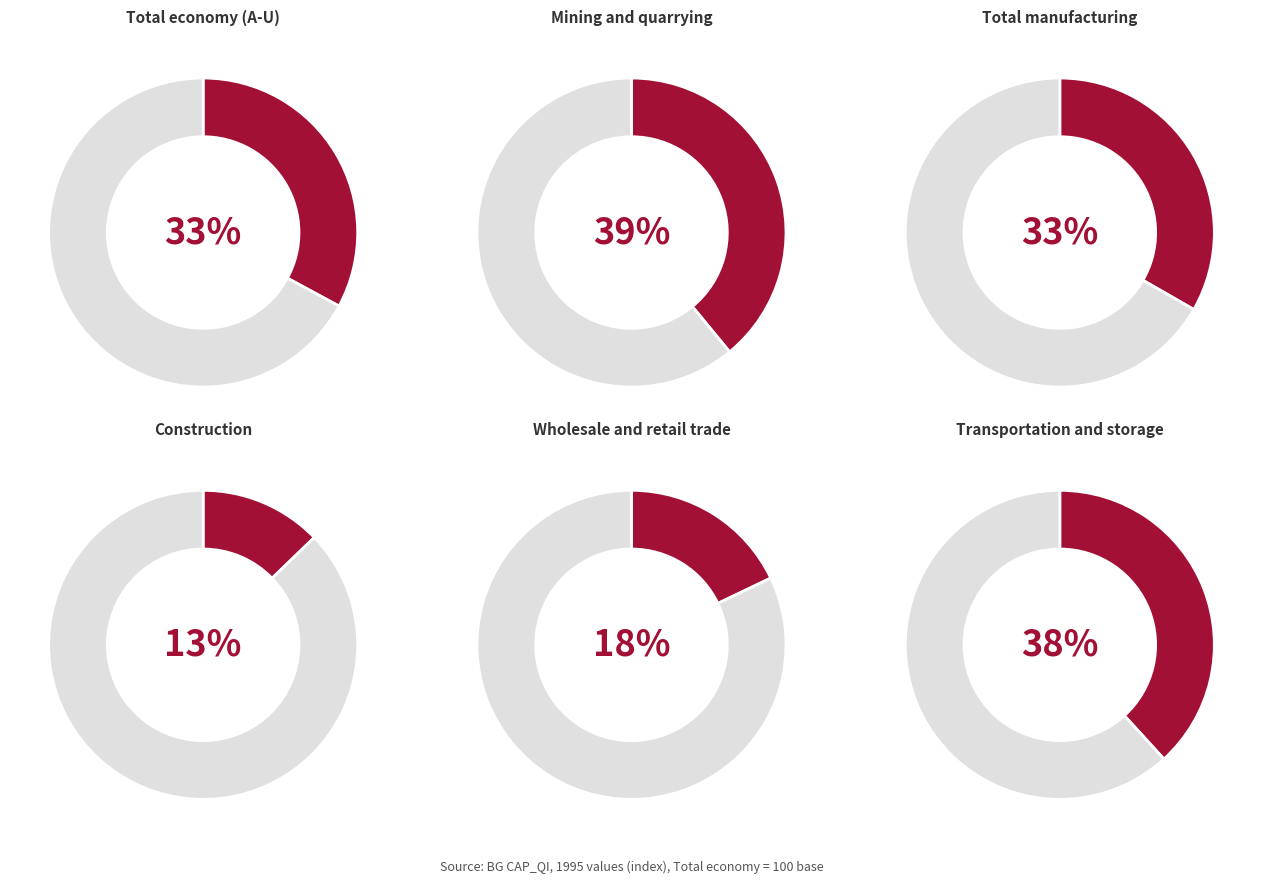

Is it true that Total manufacturing is 12% of the pie?

False